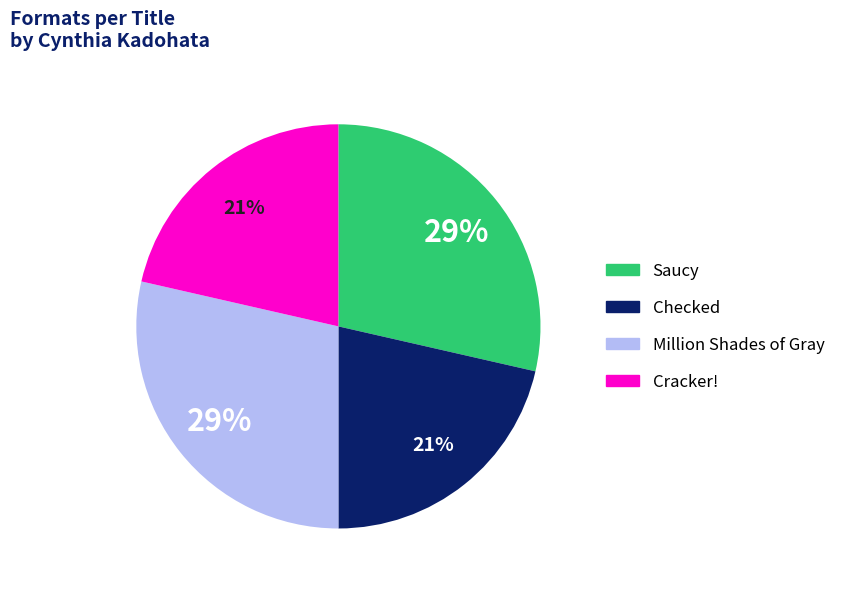

How many slices are in this pie chart?

4